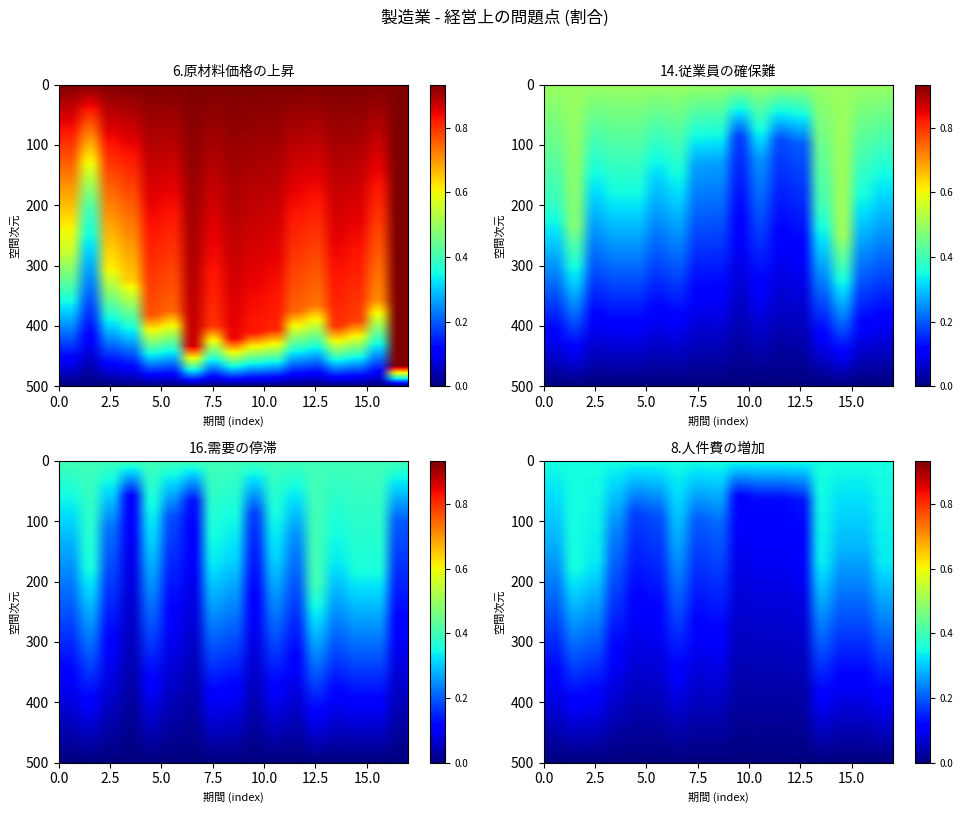

Which series has the widest spread of values?

6.原材料価格の上昇